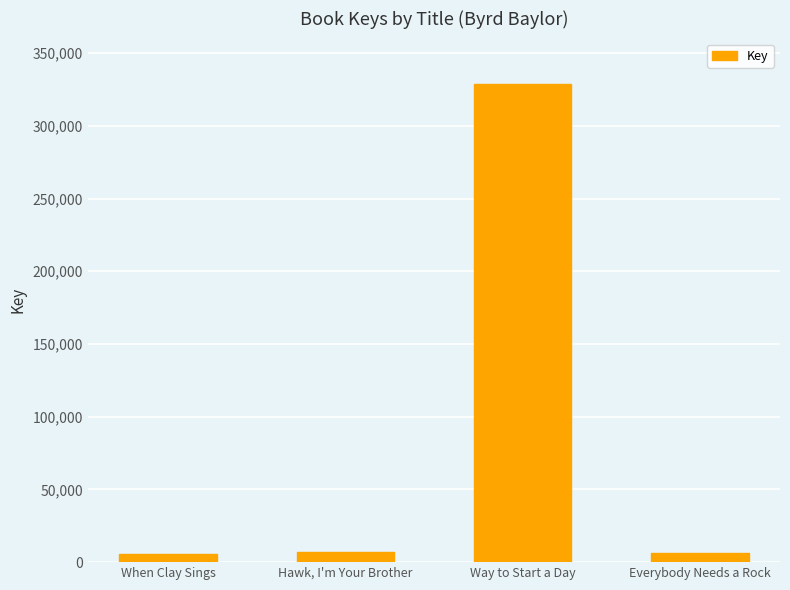

Is it true that the value at Everybody Needs a Rock is 6340?

True